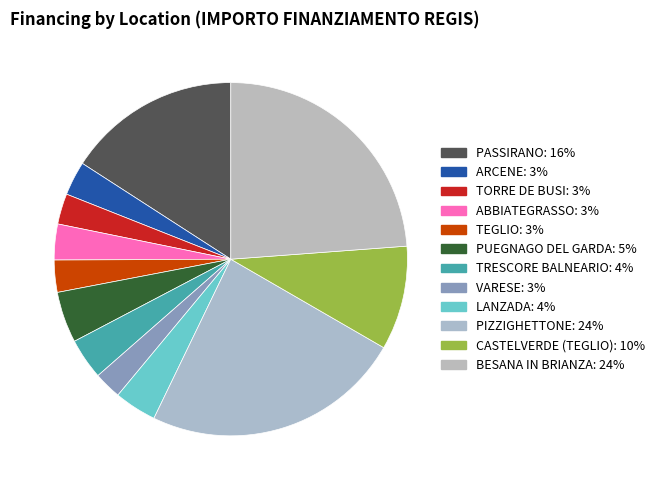

Does any single category account for the majority?

No